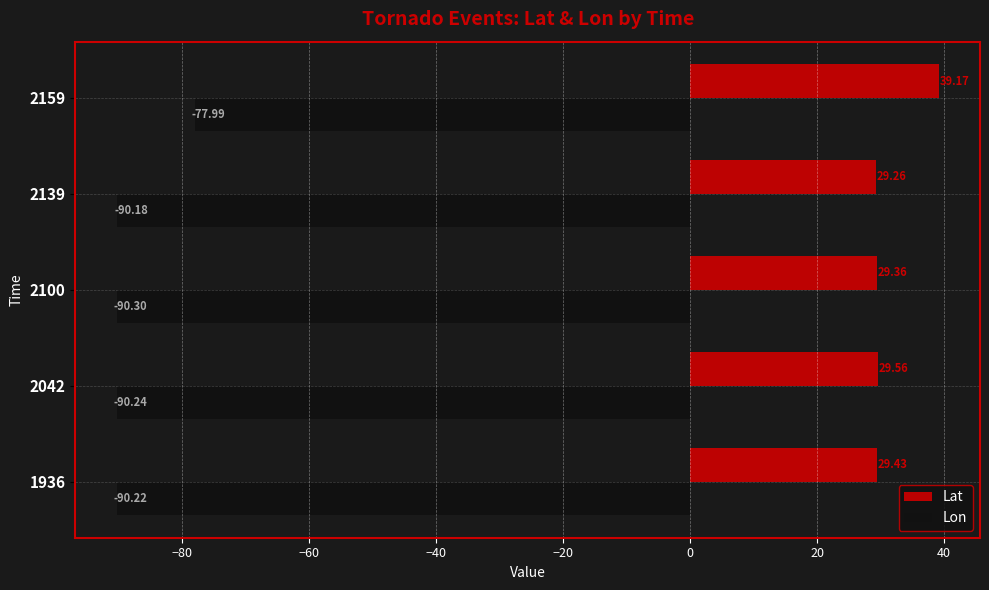

Which series has the largest range (max minus min)?

Lon